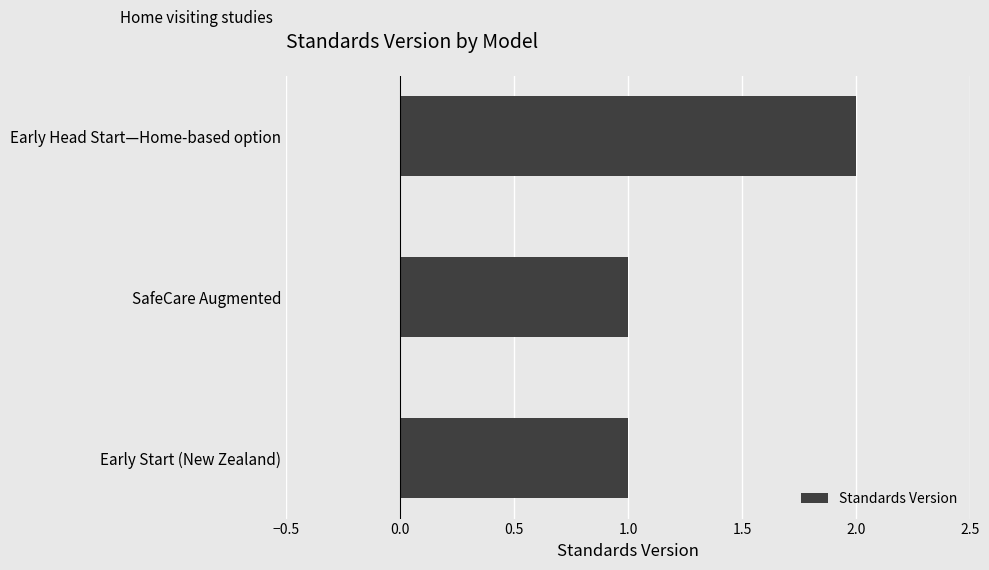

What is the difference between the maximum and second lowest values?

1